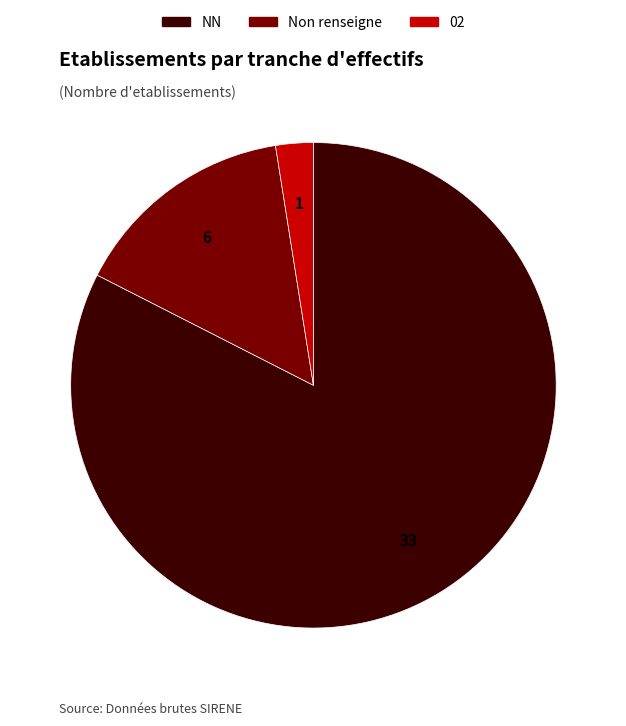

Is there any slice that represents more than half of the pie?

Yes